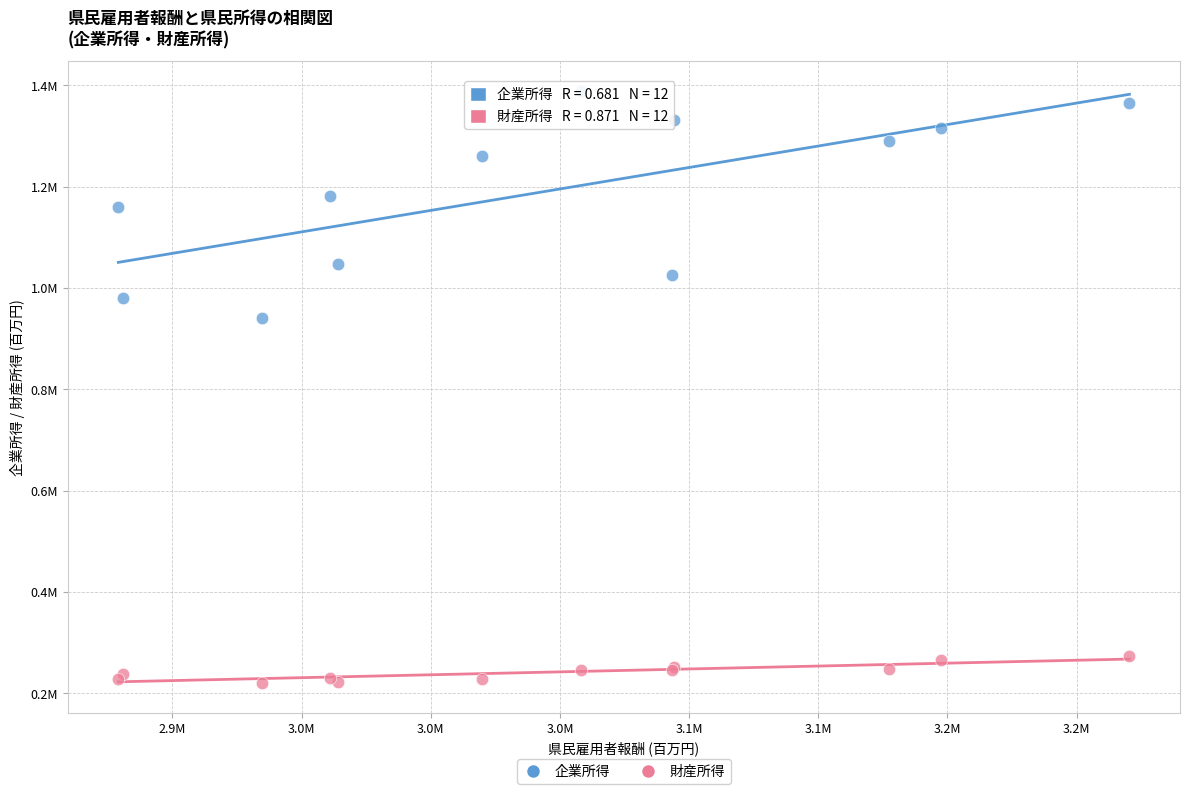

What are all the series names shown in the legend?

企業所得, 財産所得